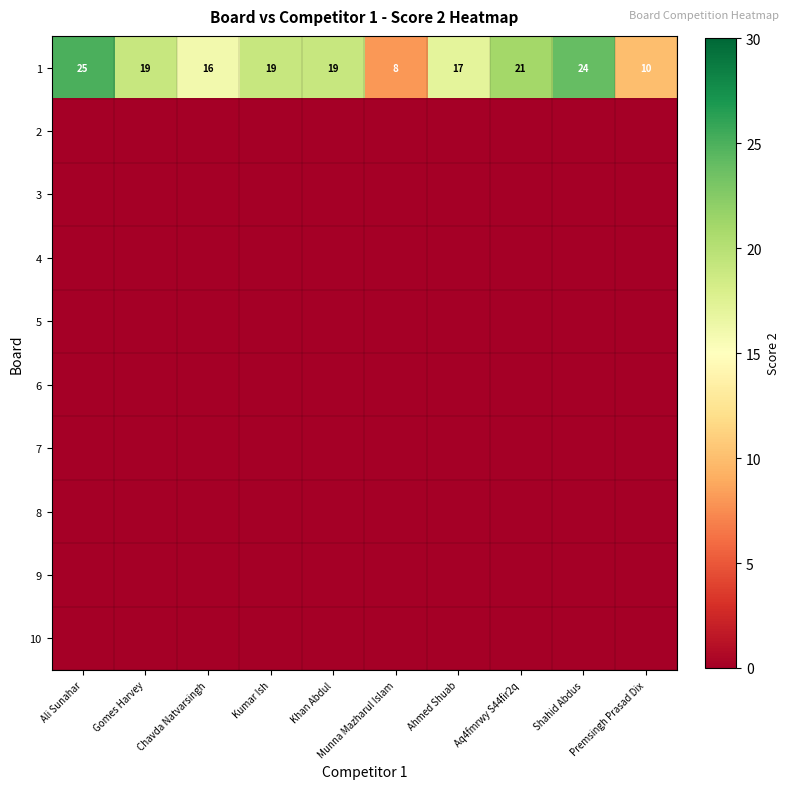

Is it true that 1 equals 21 at Aq4fmrwy S44fir2q?

True